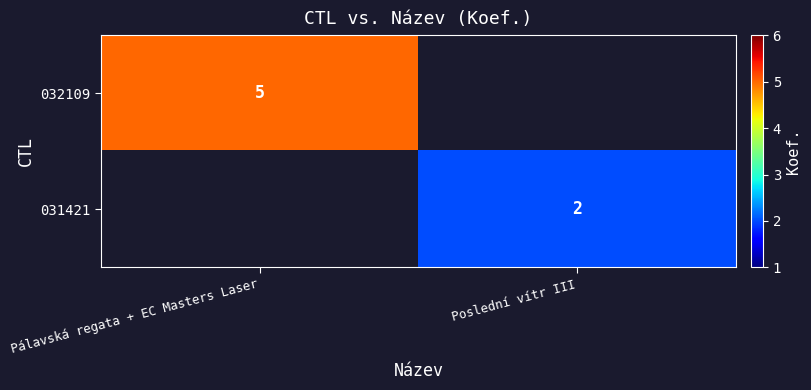

Between Poslední vítr III and Pálavská regata + EC Masters Laser, which is larger?

Pálavská regata + EC Masters Laser